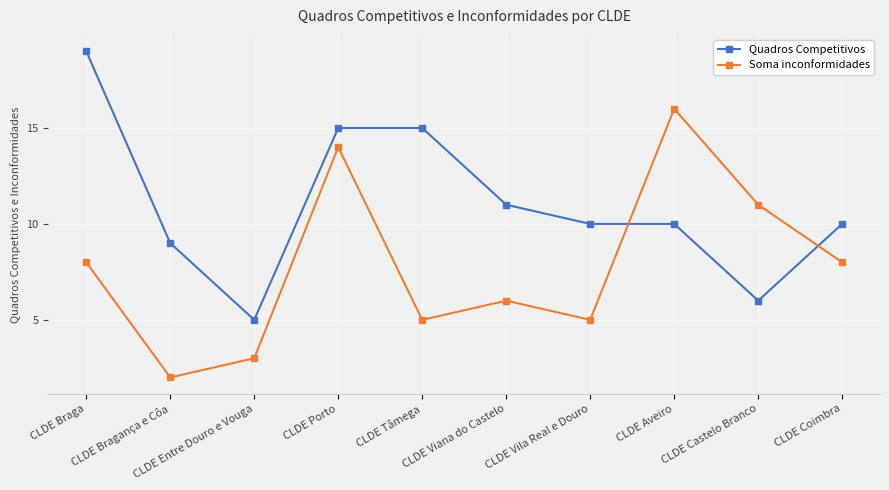

Is it true that Soma inconformidades equals 4 at CLDE Castelo Branco?

False